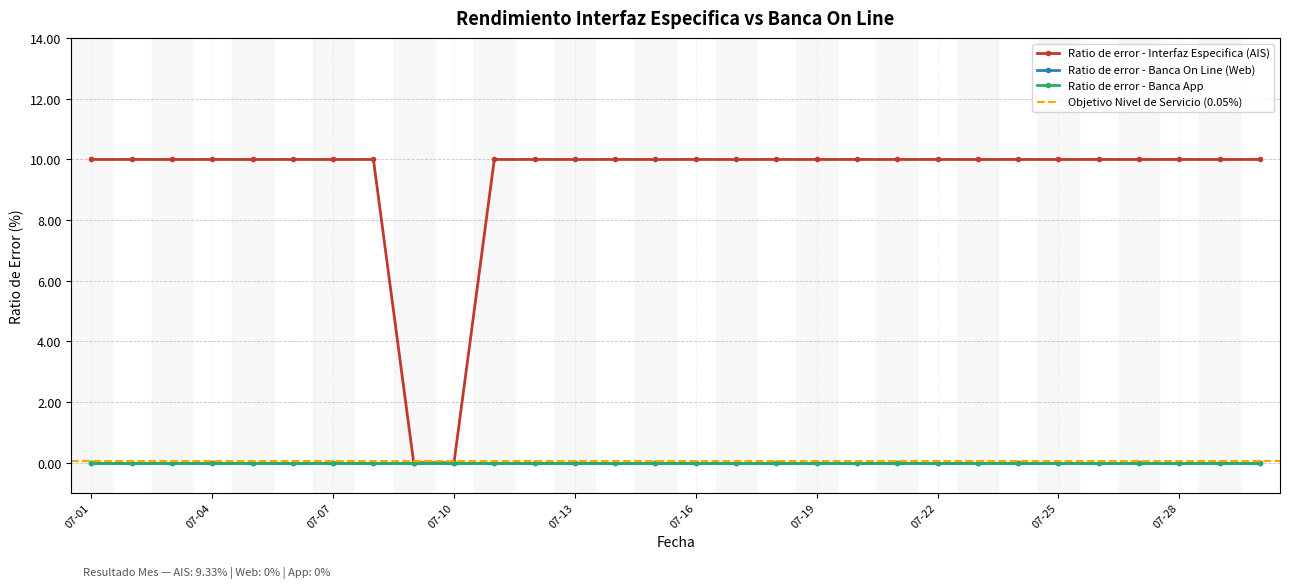

Reading left to right, extract all data points from this chart.

Ratio de error - Interfaz Especifica (AIS): 10	10	10	10	10	10	10	10	0	0	10	10	10	10	10	10	10	10	10	10	10	10	10	10	10	10	10	10	10	10
Ratio de error - Banca On Line (Web): 0	0	0	0	0	0	0	0	0	0	0	0	0	0	0	0	0	0	0	0	0	0	0	0	0	0	0	0	0	0
Ratio de error - Banca App: 0	0	0	0	0	0	0	0	0	0	0	0	0	0	0	0	0	0	0	0	0	0	0	0	0	0	0	0	0	0